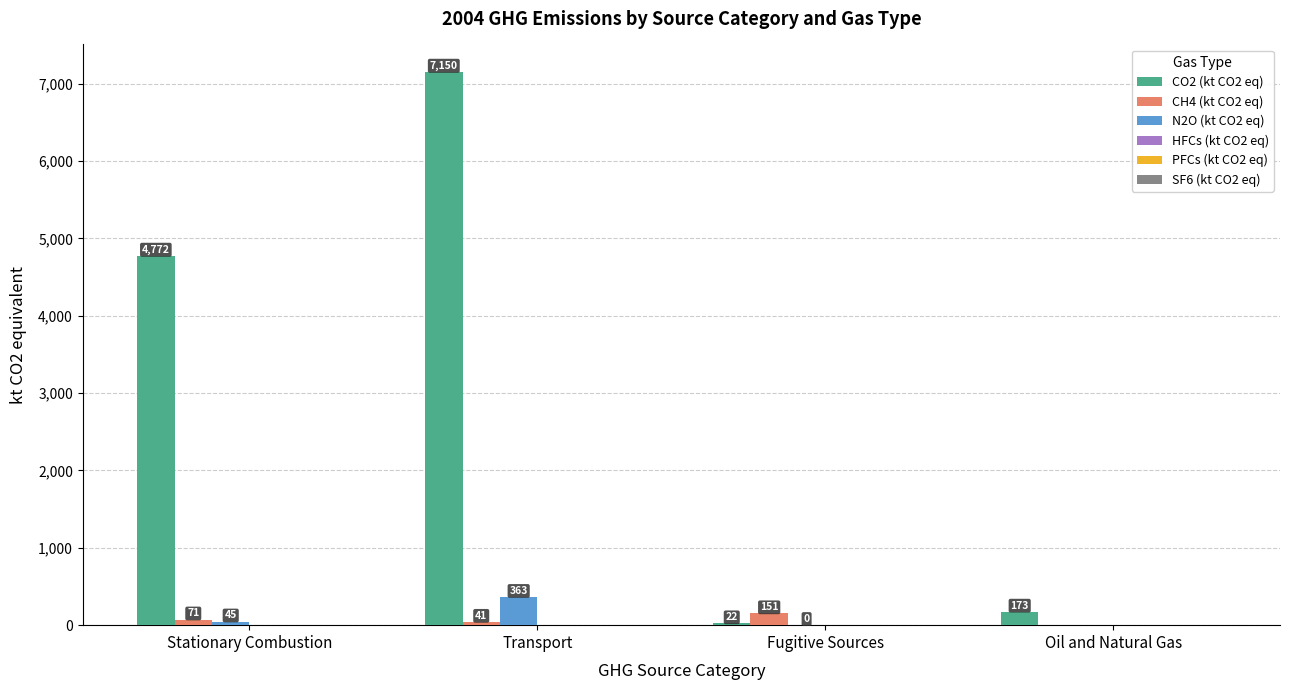

What is the highest value of the N2O (kt CO2 eq) series?

362.9